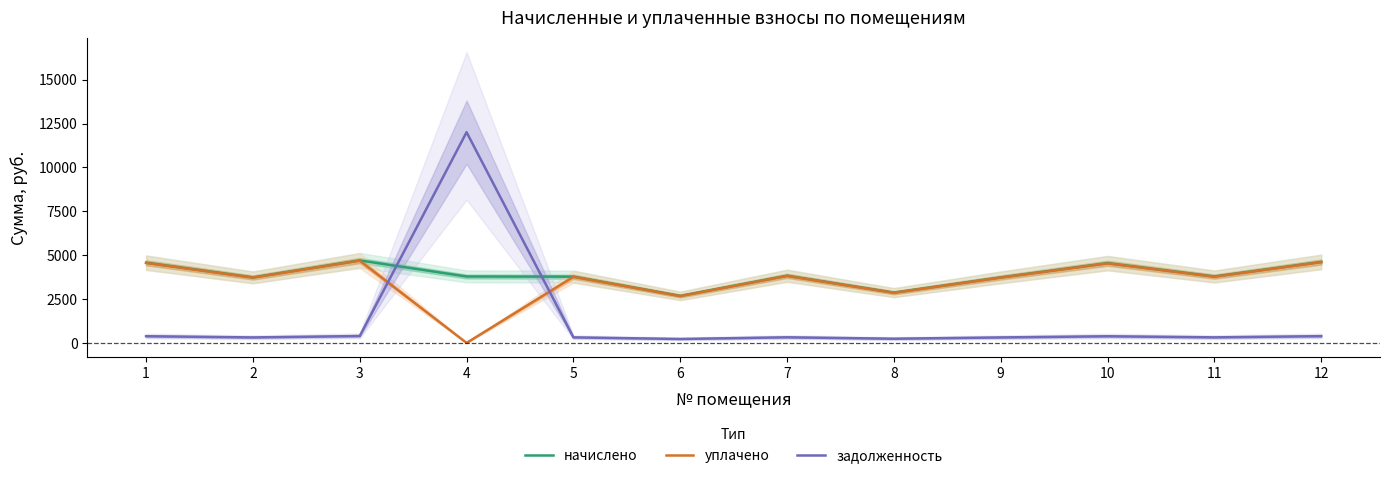

Where is the first local minimum for уплачено?

2